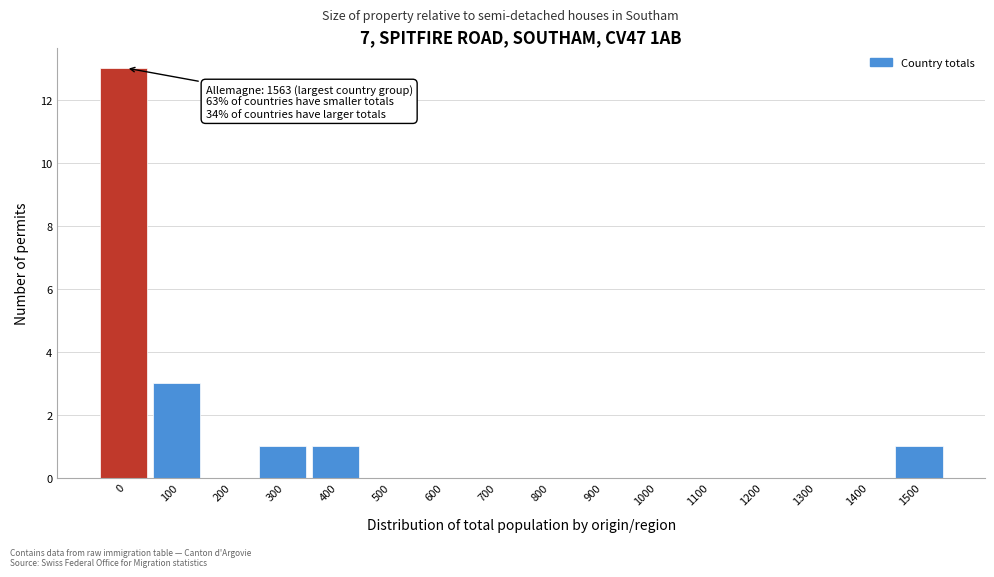

Reading left to right, what are all the values shown in this chart?

0=13	100=3	200=0	300=1	400=1	500=0	600=0	700=0	800=0	900=0	1000=0	1100=0	1200=0	1300=0	1400=0	1500=1